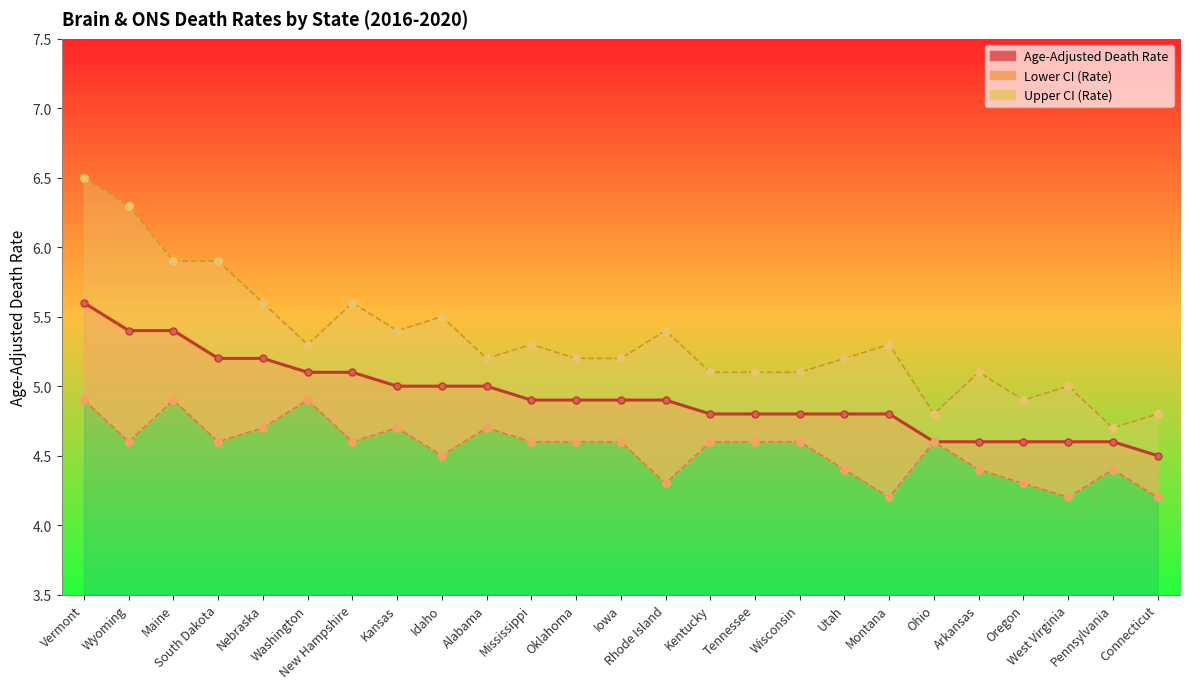

What is the change in value from South Dakota to Connecticut?

-0.7